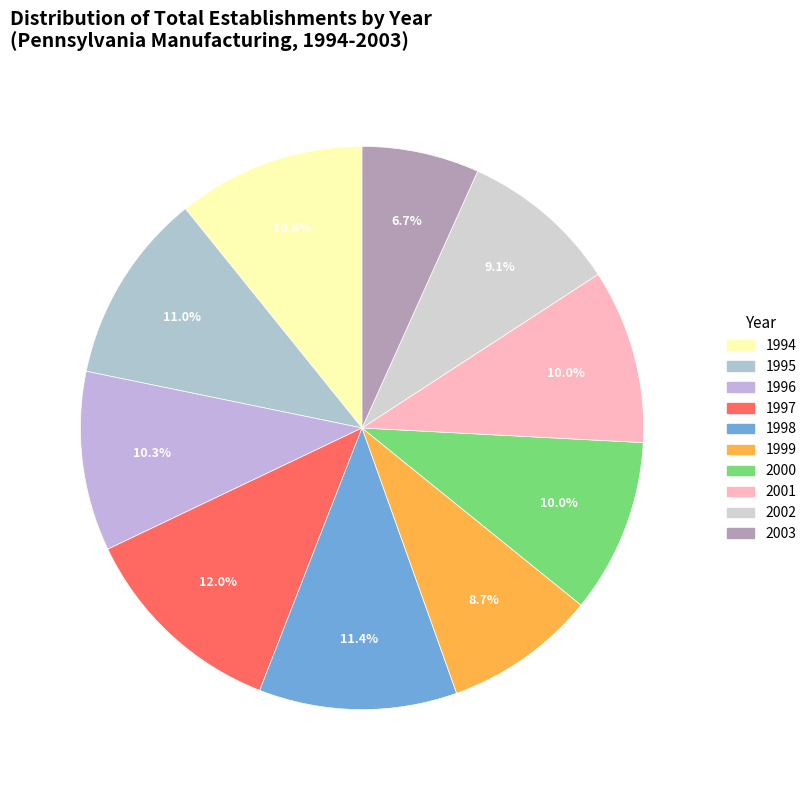

How many slices are in this pie chart?

10